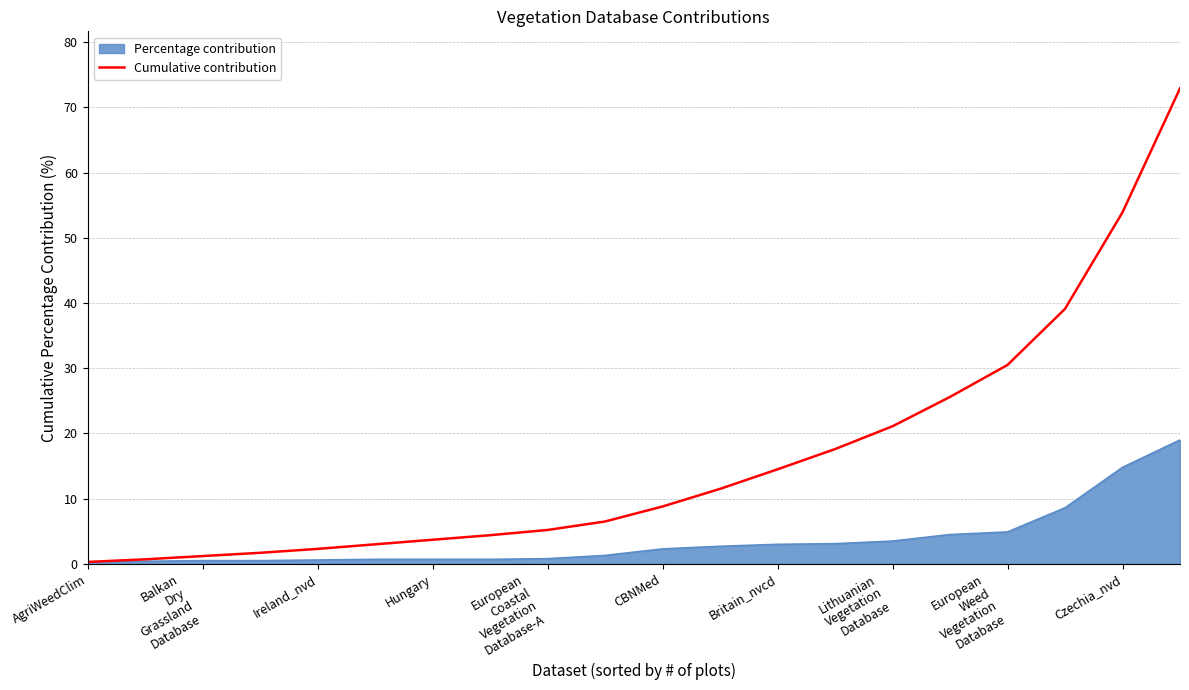

What is the highest value of the Cumulative contribution series?

72.9